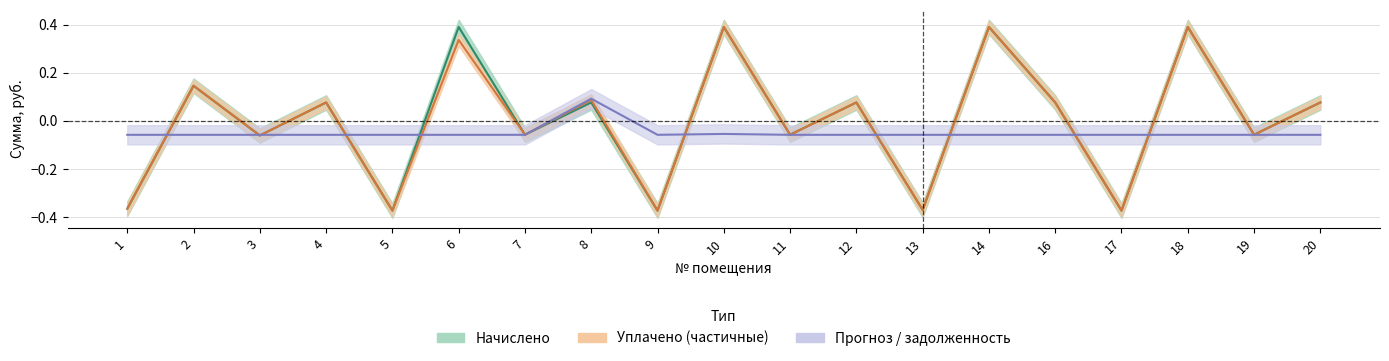

Where does the Начислено series first go above 0?

2